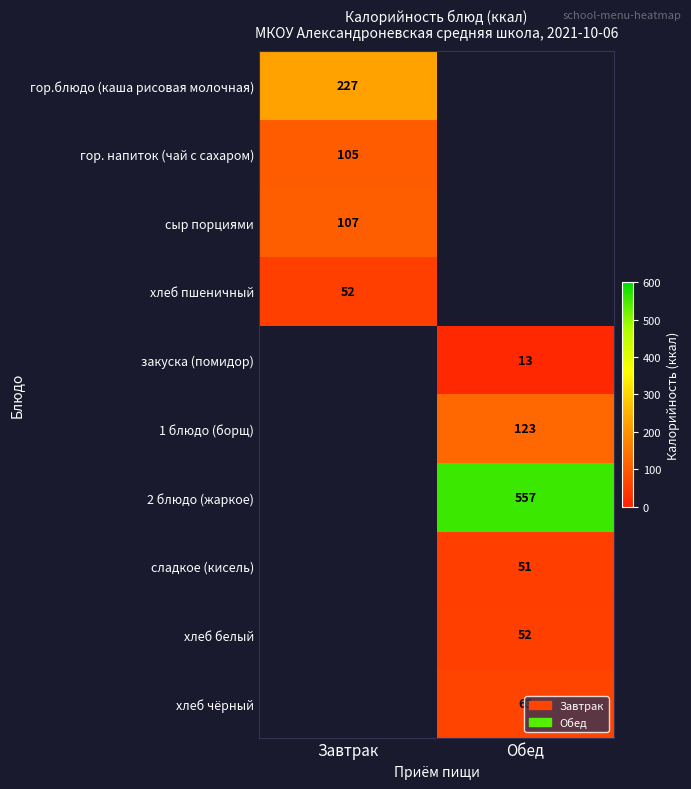

The хлеб пшеничный series shows 33 at Завтрак. True or false?

False